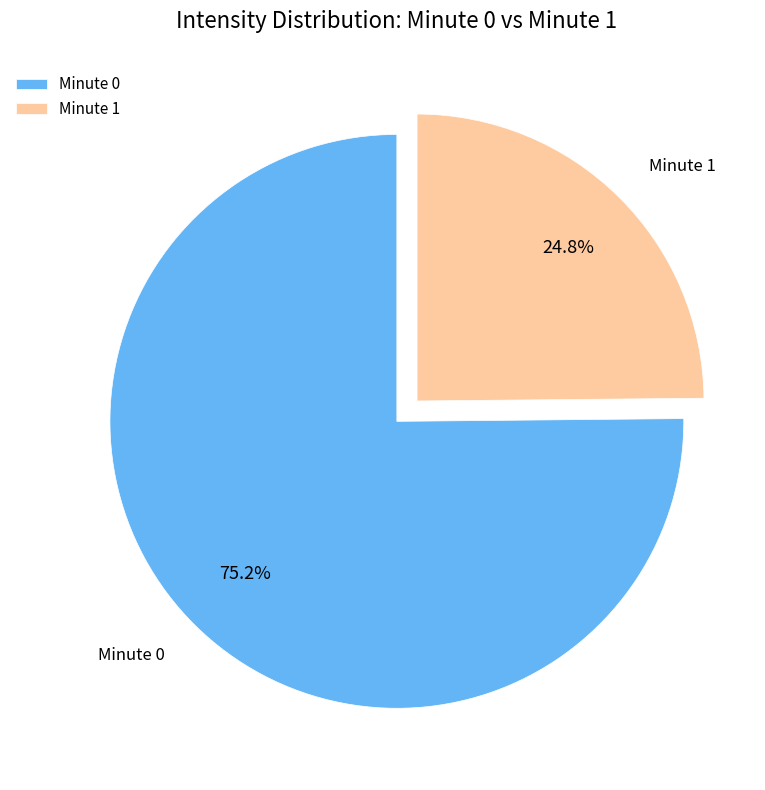

Between Minute 0 and Minute 1, which is larger?

Minute 0